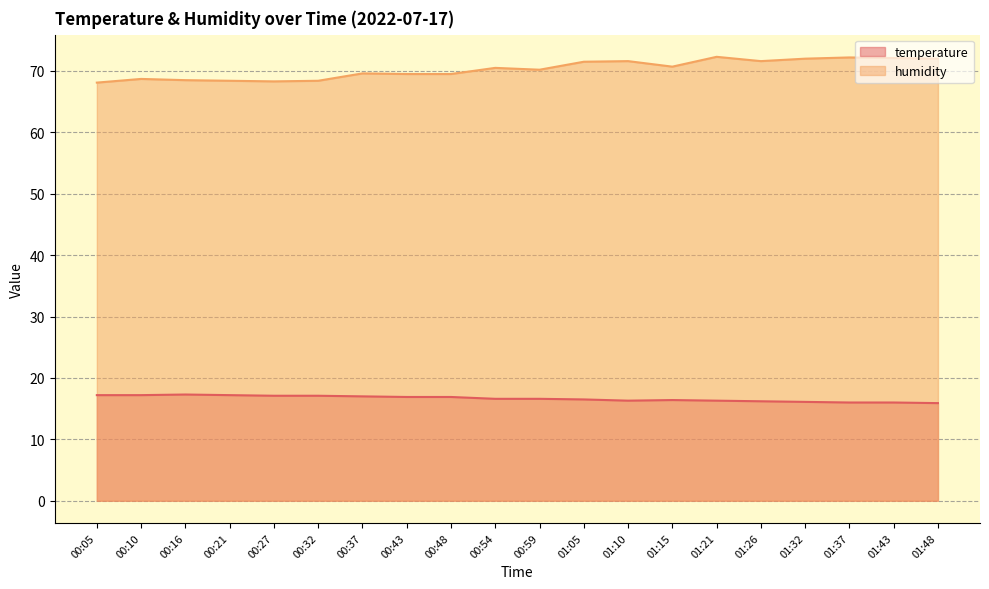

What is the label of the 20th point from the right?

00:05